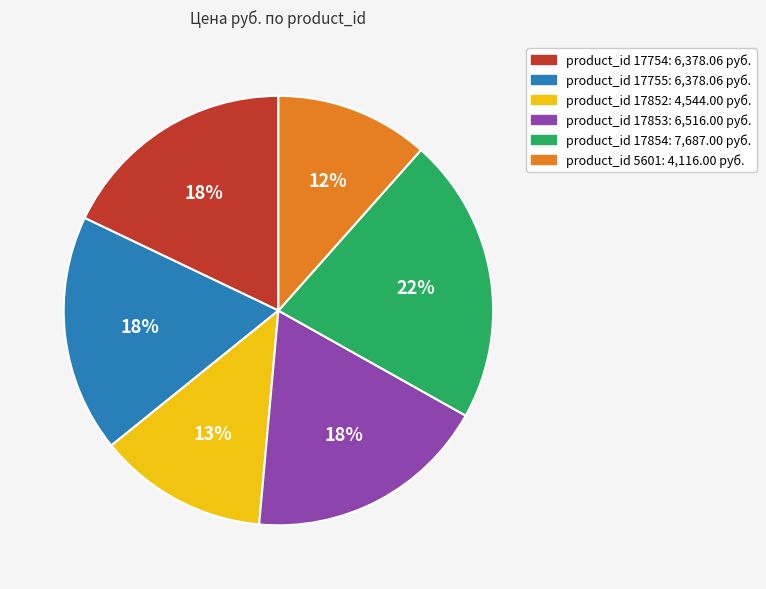

To the nearest percent, what is the difference between the largest and smallest slice percentages?

10%